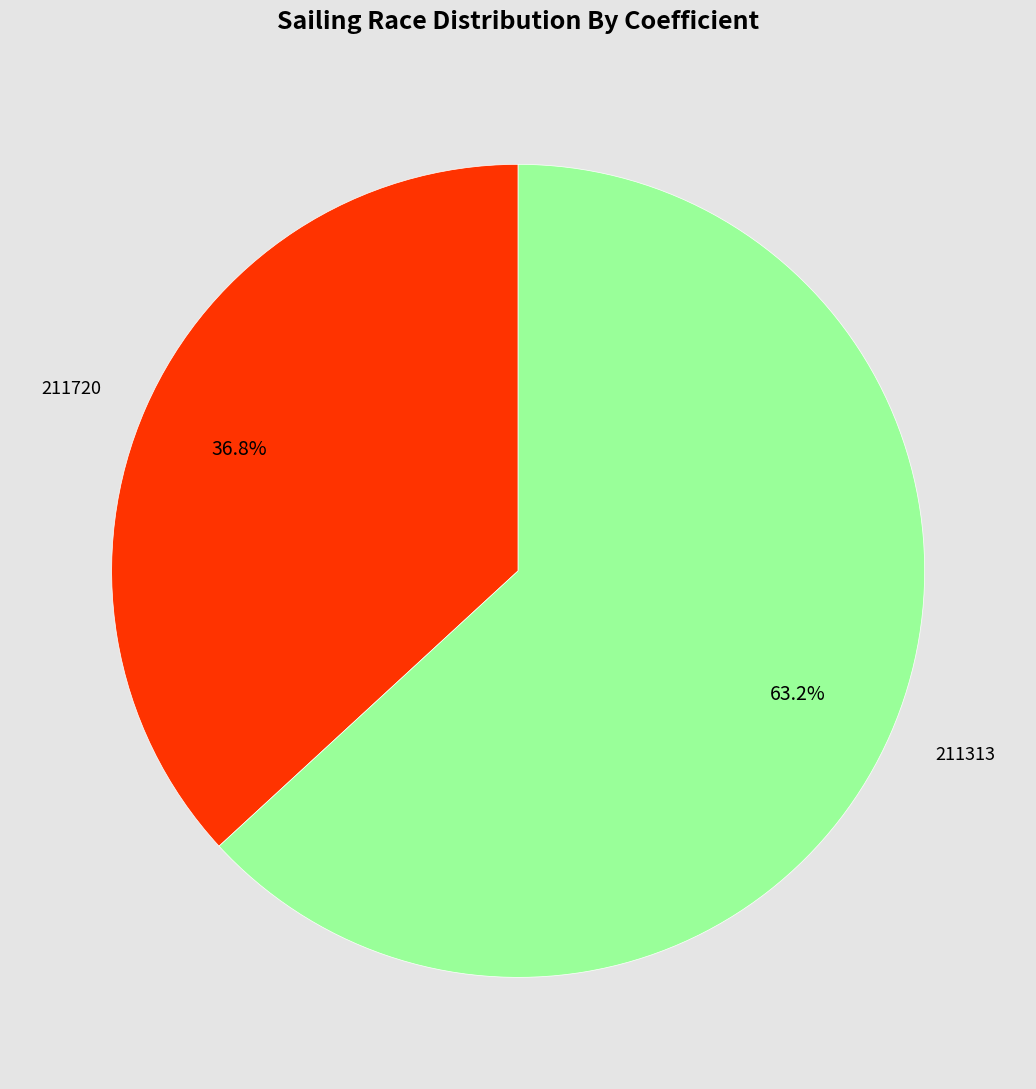

Rank the categories by value from highest to lowest.

211313, 211720